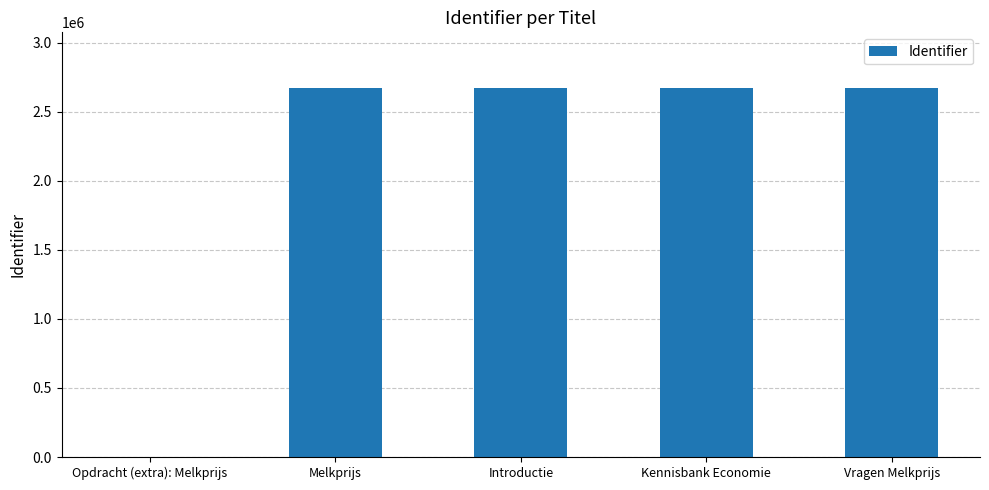

What is the approximate value at Kennisbank Economie?

2673927